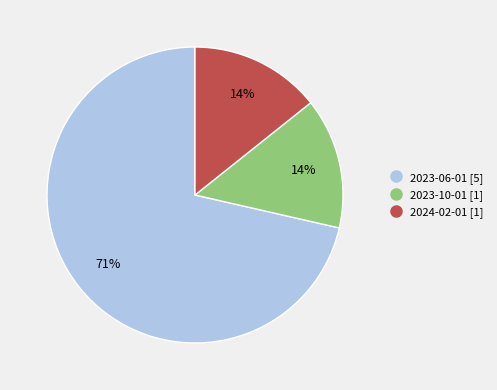

Is 2023-06-01 the majority of the pie?

Yes